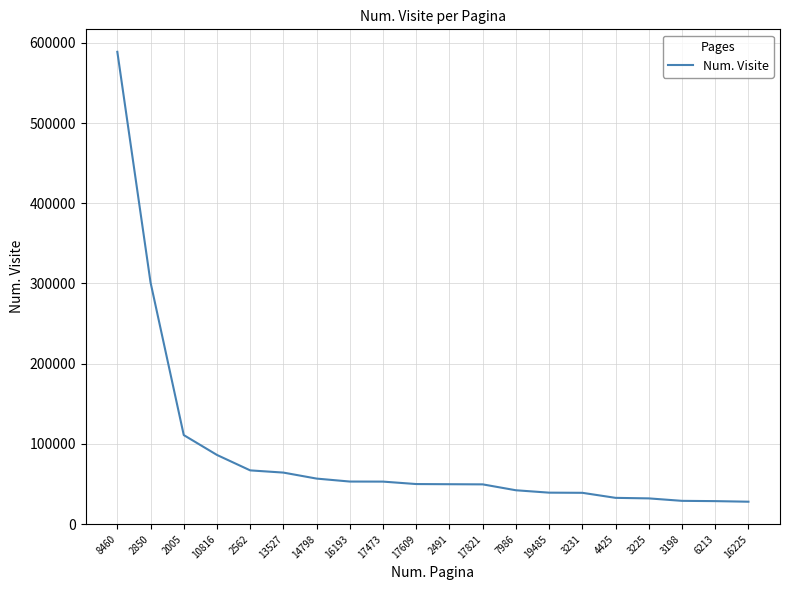

What is the maximum value shown in the chart?

588880